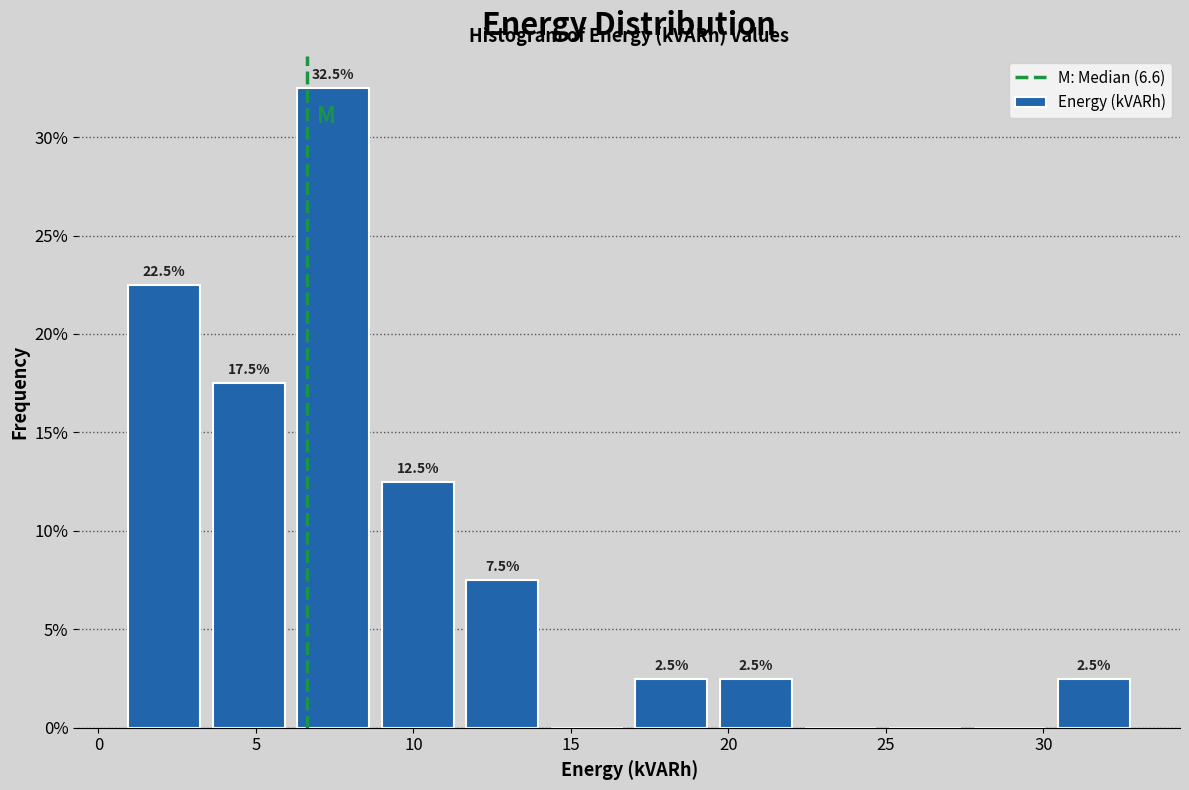

Over which range of the x-axis is the bar tallest?

6.0 to 9.0